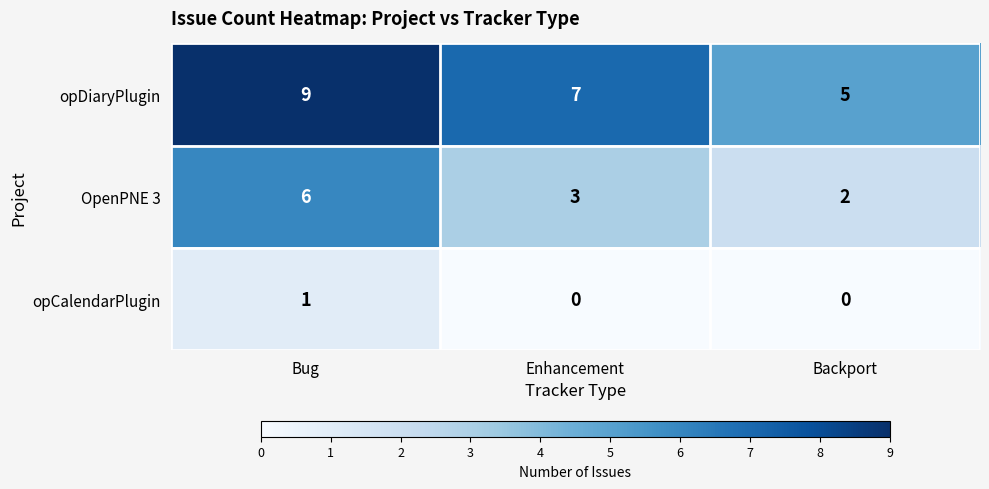

Which series has the largest total across all categories?

opDiaryPlugin